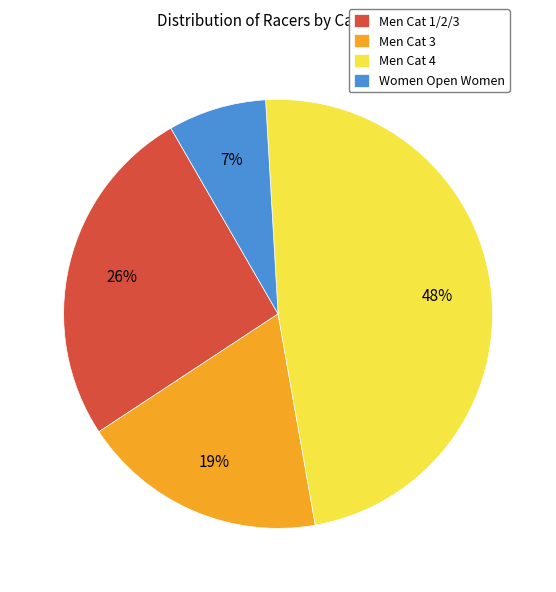

Between Men Cat 3 and Men Cat 4, which is larger?

Men Cat 4